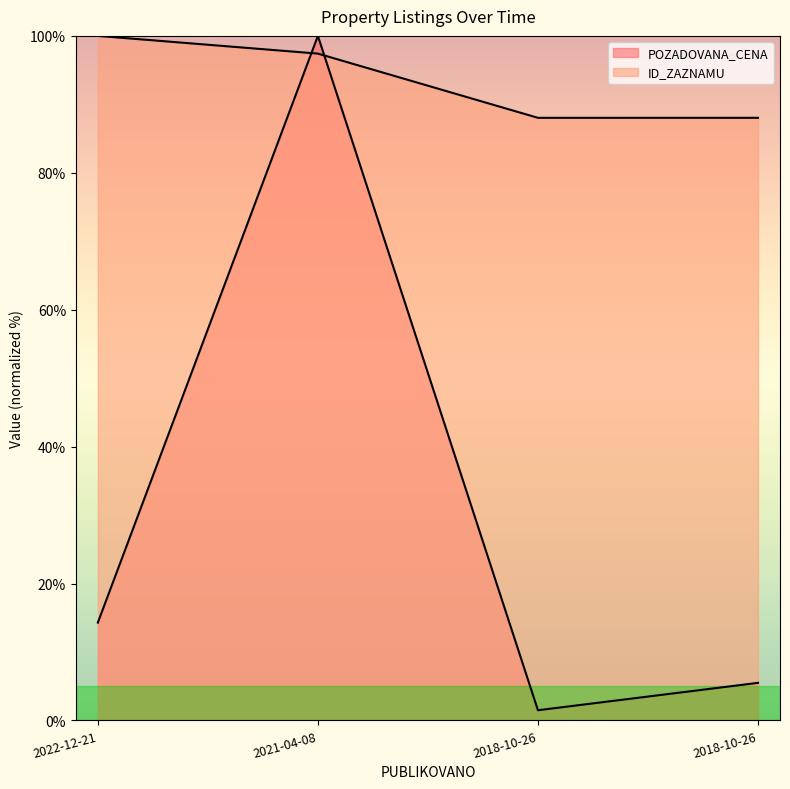

At which category is the sum across all series the highest?

2021-04-08